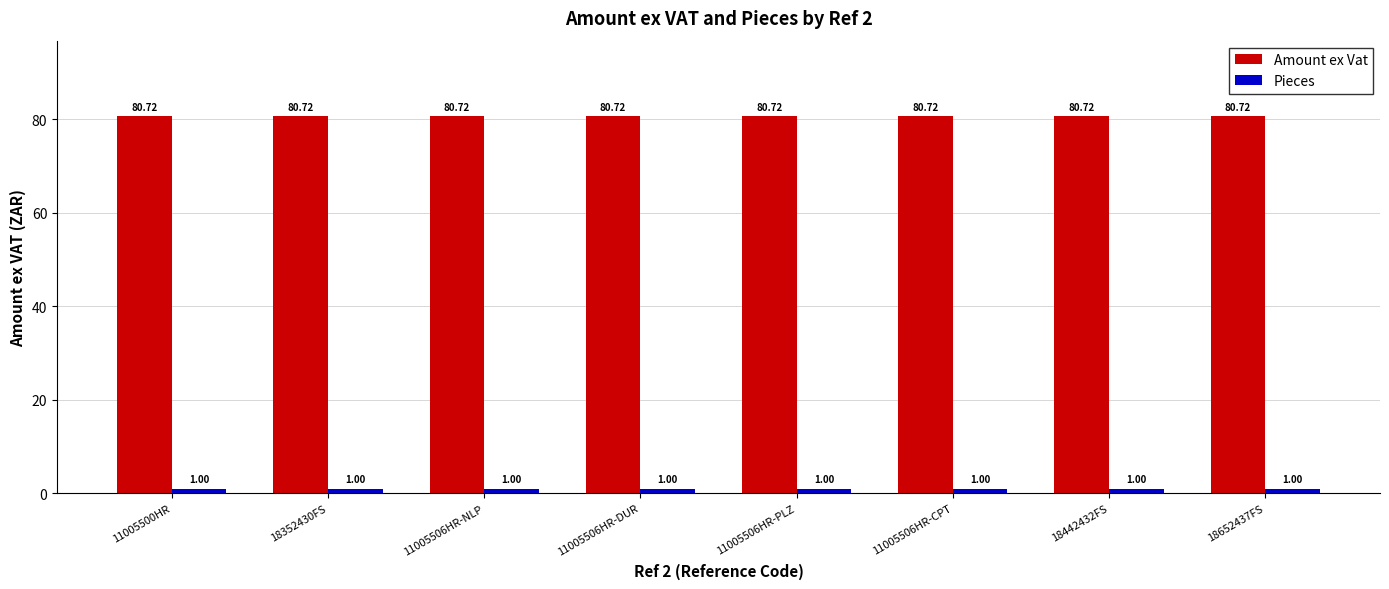

Reading left to right, what are all the values shown in this chart?

Amount ex Vat: 80.7	80.7	80.7	80.7	80.7	80.7	80.7	80.7
Pieces: 1.0	1.0	1.0	1.0	1.0	1.0	1.0	1.0